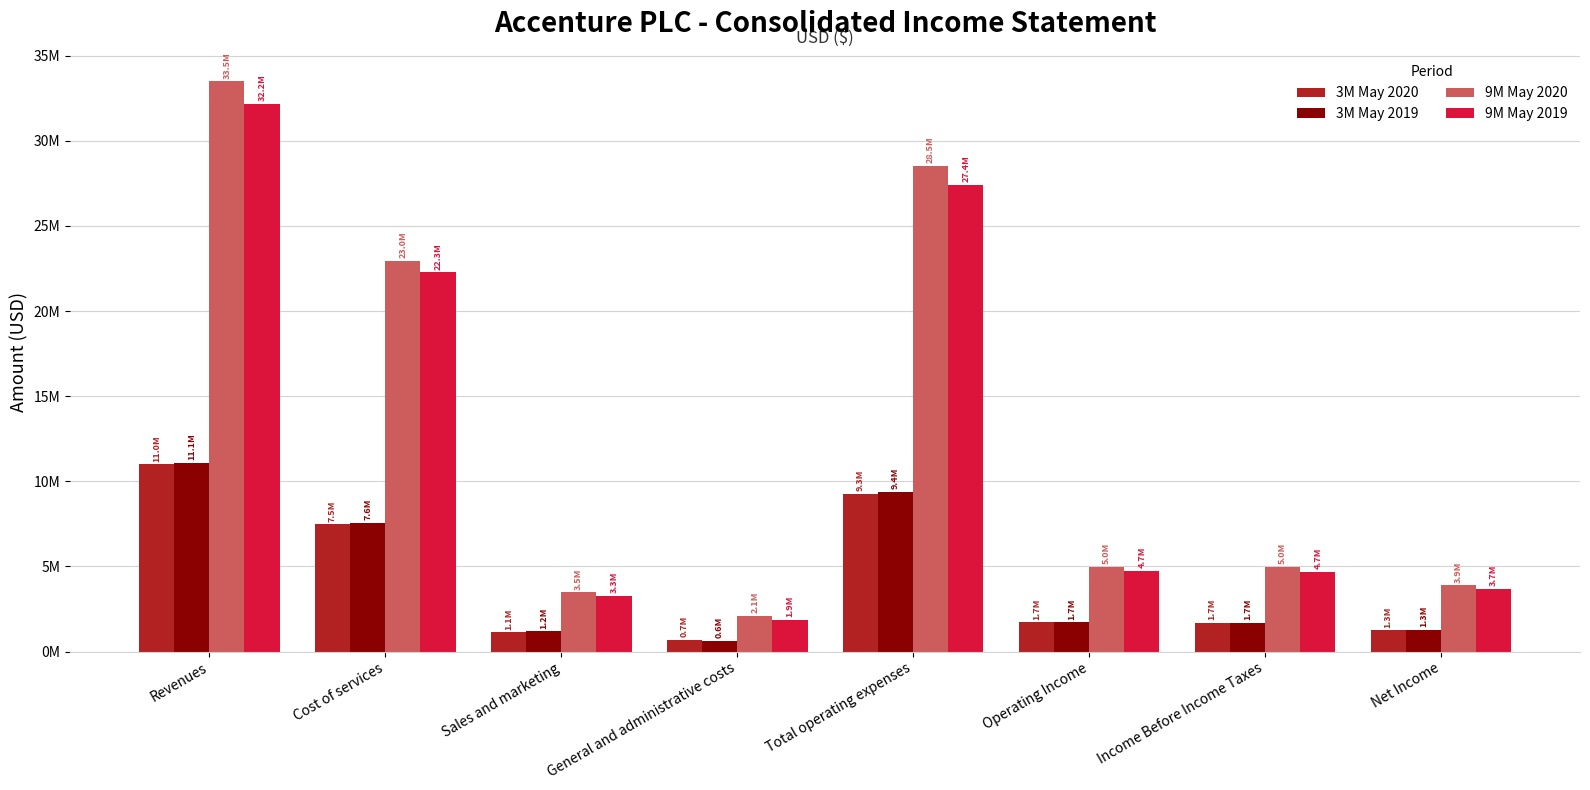

What are all the series names shown in the legend?

3M May 2020, 3M May 2019, 9M May 2020, 9M May 2019